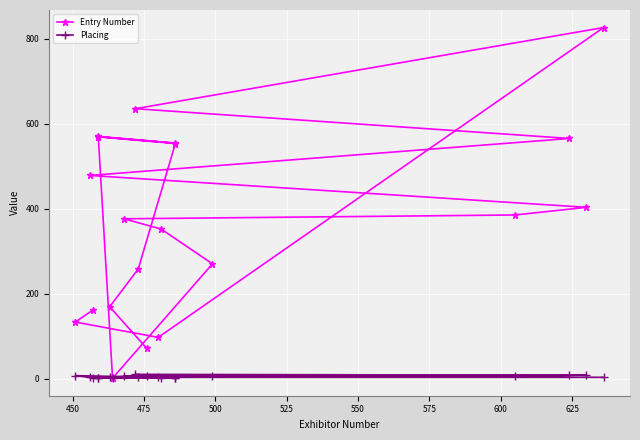

In Placing, how many points are lower than both neighbors (excluding endpoints)?

4